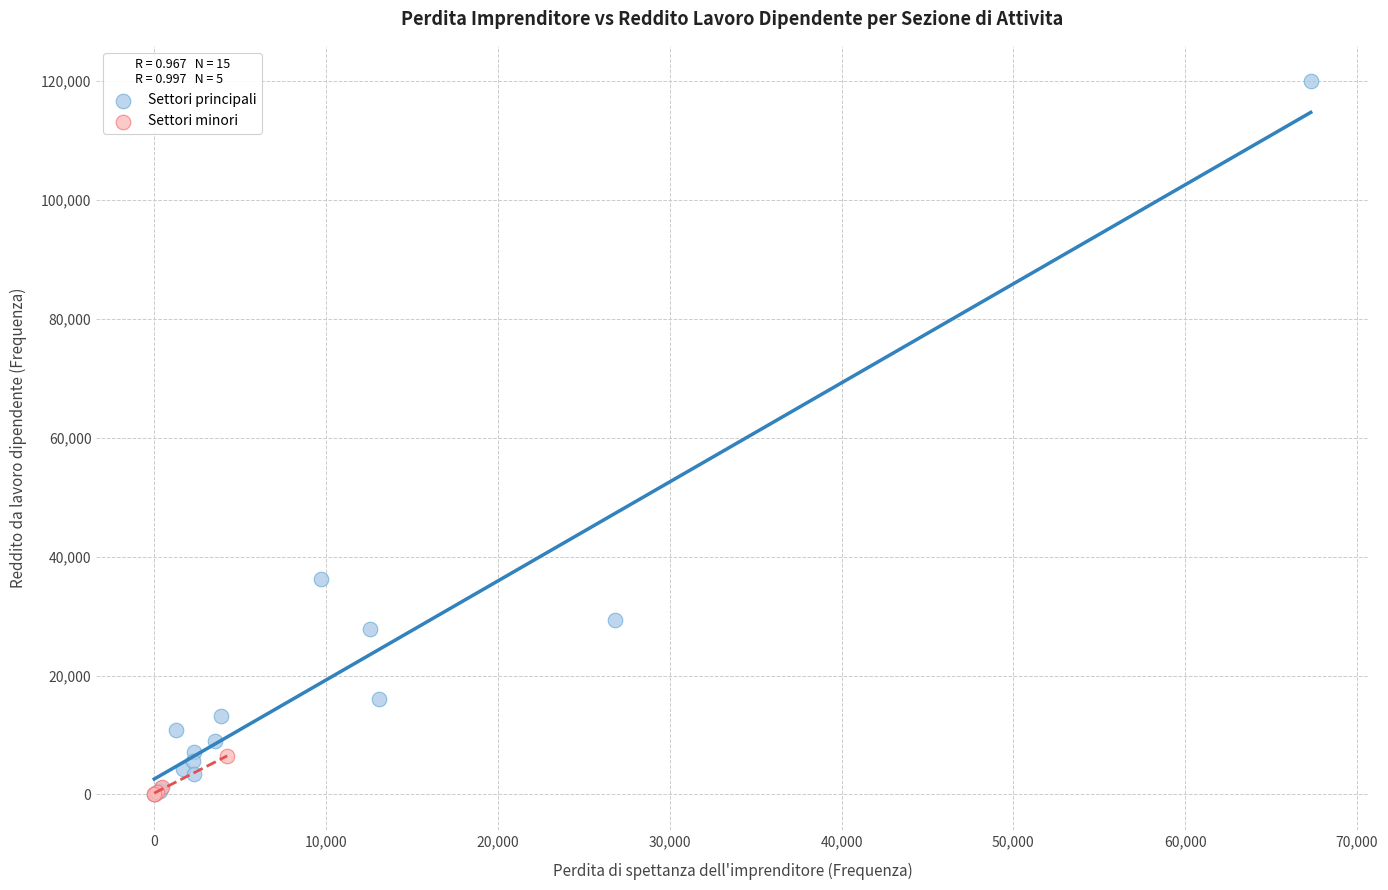

Which series contains the highest Y value?

Settori principali